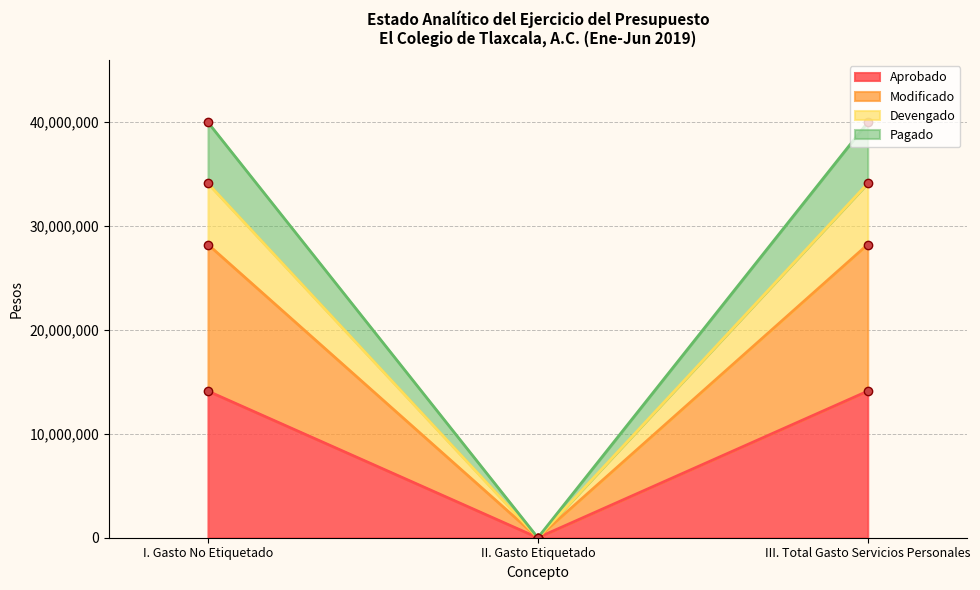

List the labels in order of Modificado value, largest first.

I. Gasto No Etiquetado, III. Total Gasto Servicios Personales, II. Gasto Etiquetado